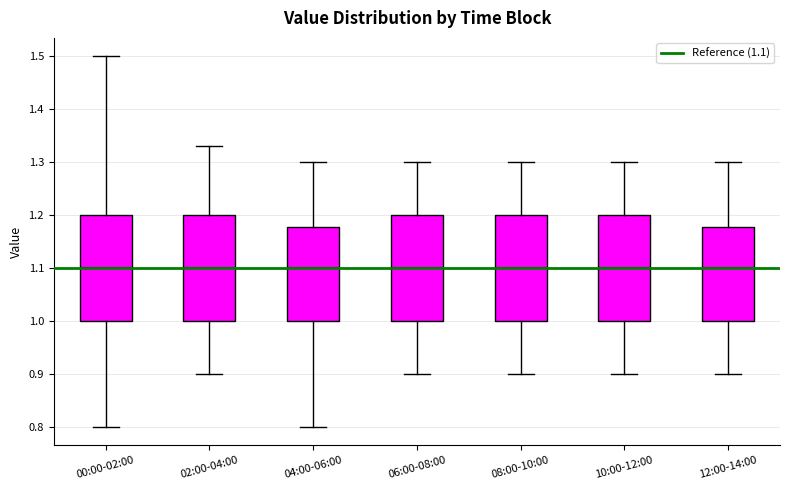

Reading left to right, transcribe this box plot: for each box, give where its median line is, the range the box spans, and where its two whiskers end, as read against the y-axis. The values are not printed on the chart, so give them approximately, as read against the axis.

00:00-02:00: median 1.10, box 1.00 to 1.20, whiskers 0.80 to 1.50
02:00-04:00: median 1.10, box 1.00 to 1.20, whiskers 0.90 to 1.33
04:00-06:00: median 1.10, box 1.00 to 1.18, whiskers 0.80 to 1.30
06:00-08:00: median 1.10, box 1.00 to 1.20, whiskers 0.90 to 1.30
08:00-10:00: median 1.10, box 1.00 to 1.20, whiskers 0.90 to 1.30
10:00-12:00: median 1.10, box 1.00 to 1.20, whiskers 0.90 to 1.30
12:00-14:00: median 1.10, box 1.00 to 1.18, whiskers 0.90 to 1.30